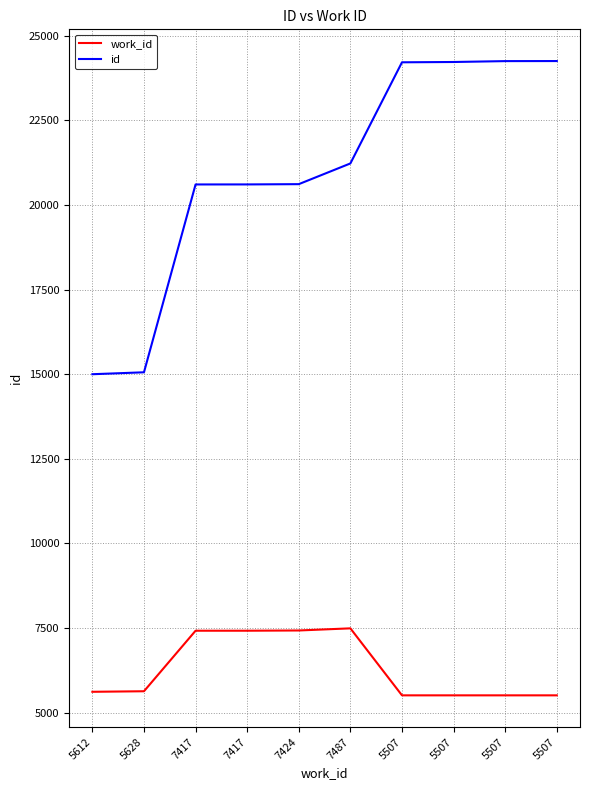

True or false: work_id and id intersect in this chart.

False